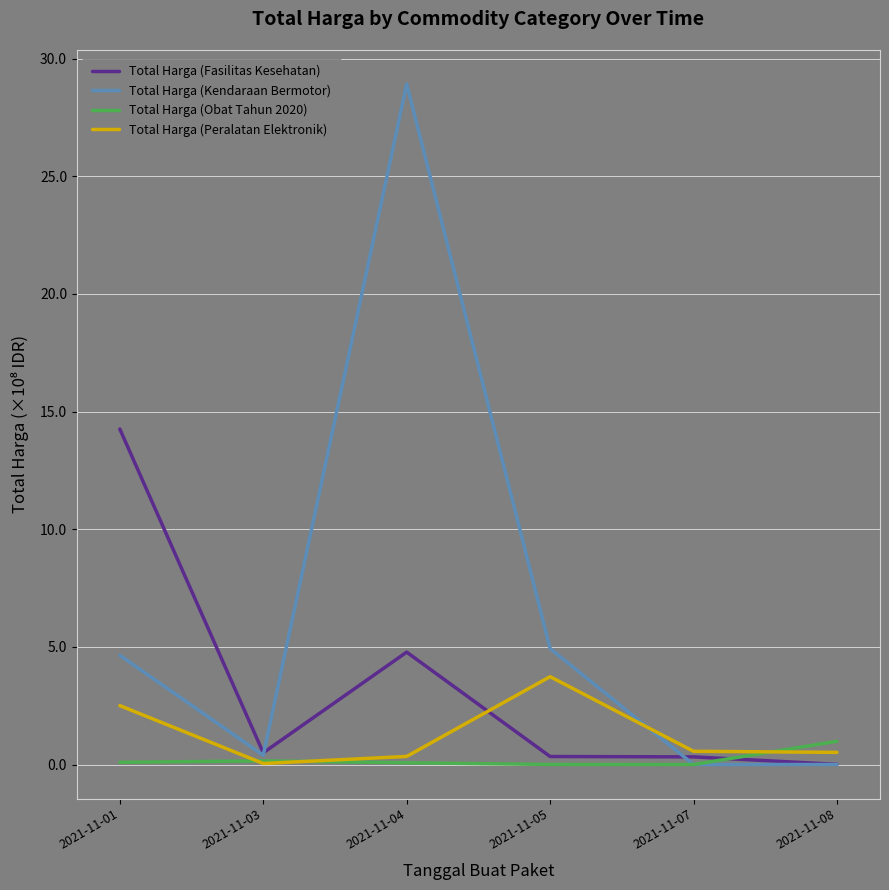

How many distinct data groups are displayed?

4